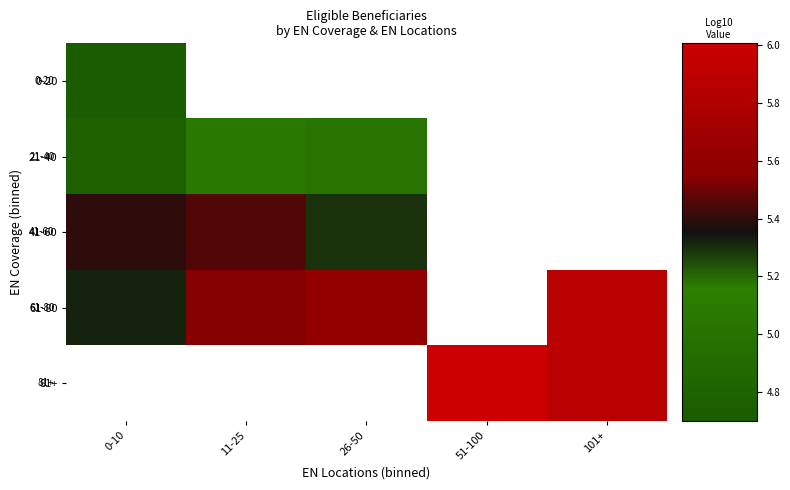

List the labels in order of 0-20 value, largest first.

0-10, 11-25, 26-50, 51-100, 101+